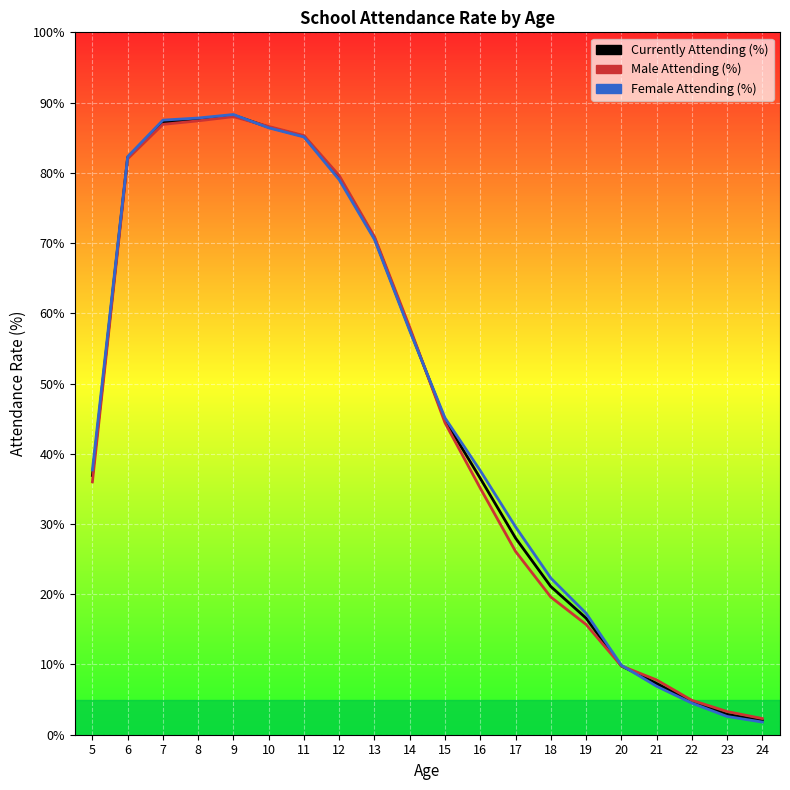

The Male Attending (%) series shows 8.5 at 17. True or false?

False